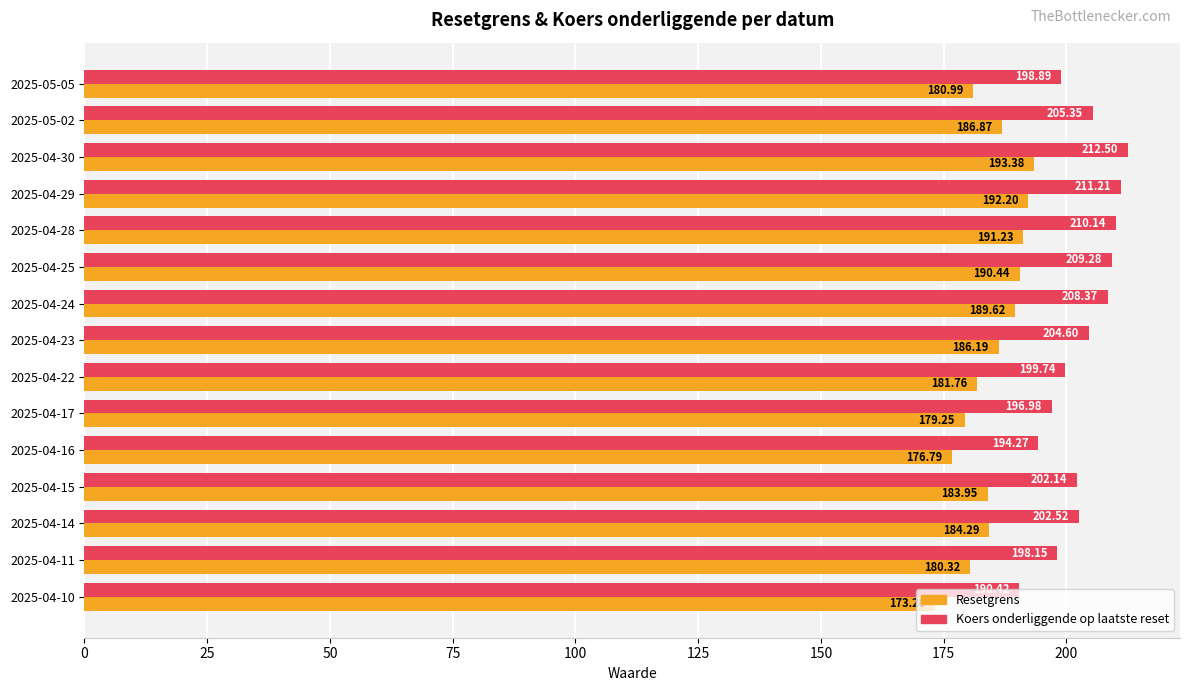

What is the spread (max minus min) of values at 2025-04-10?

17.1